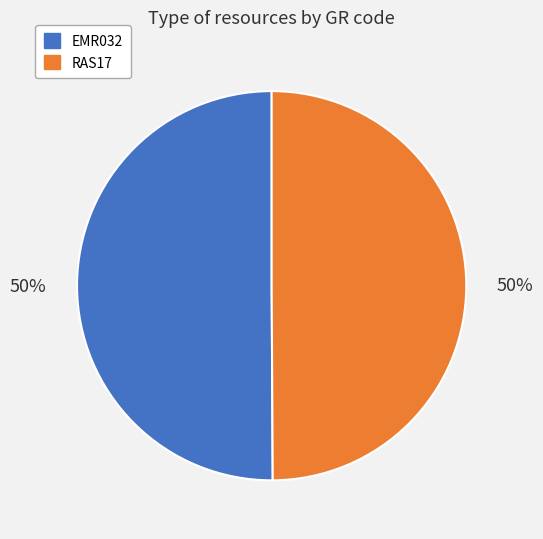

What percentage is the EMR032 slice, to the nearest percent?

50%